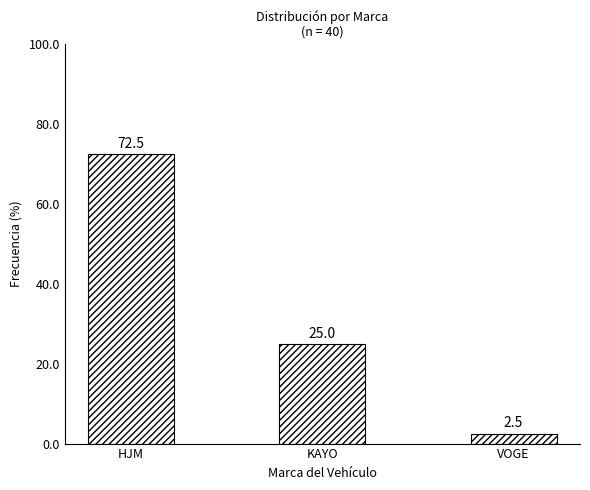

What is the difference between the maximum and minimum values?

70.0